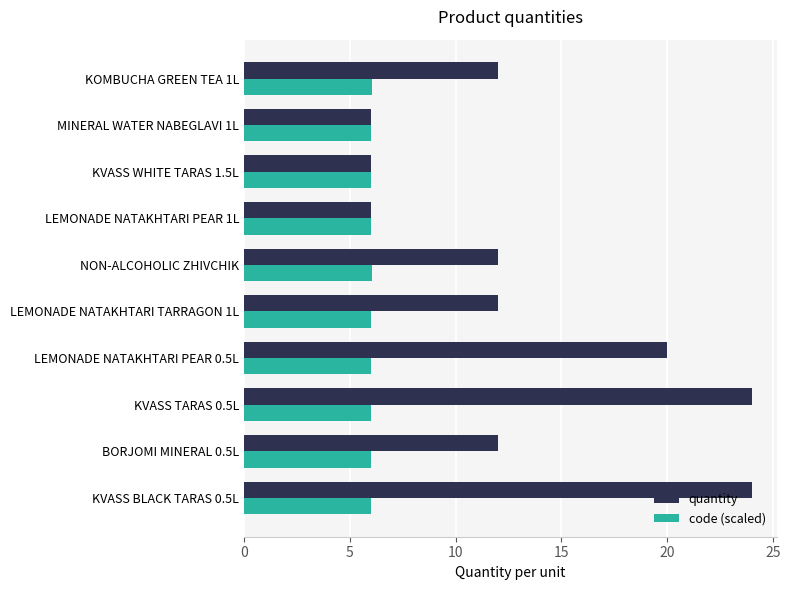

What is the greatest value displayed?

24.0